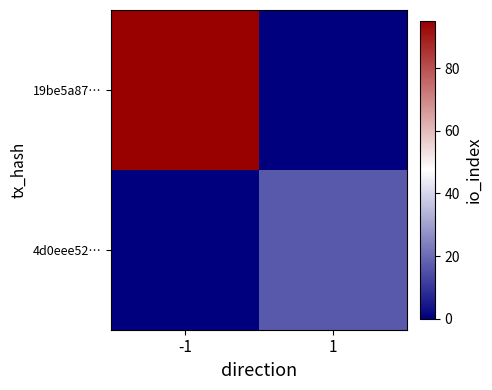

At how many categories does at least one series exceed 8?

2